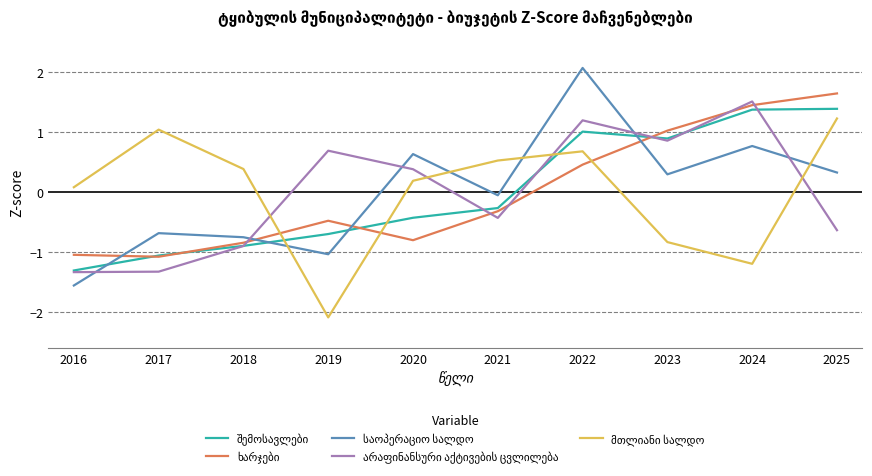

Which label corresponds to the largest value in the chart?

2022